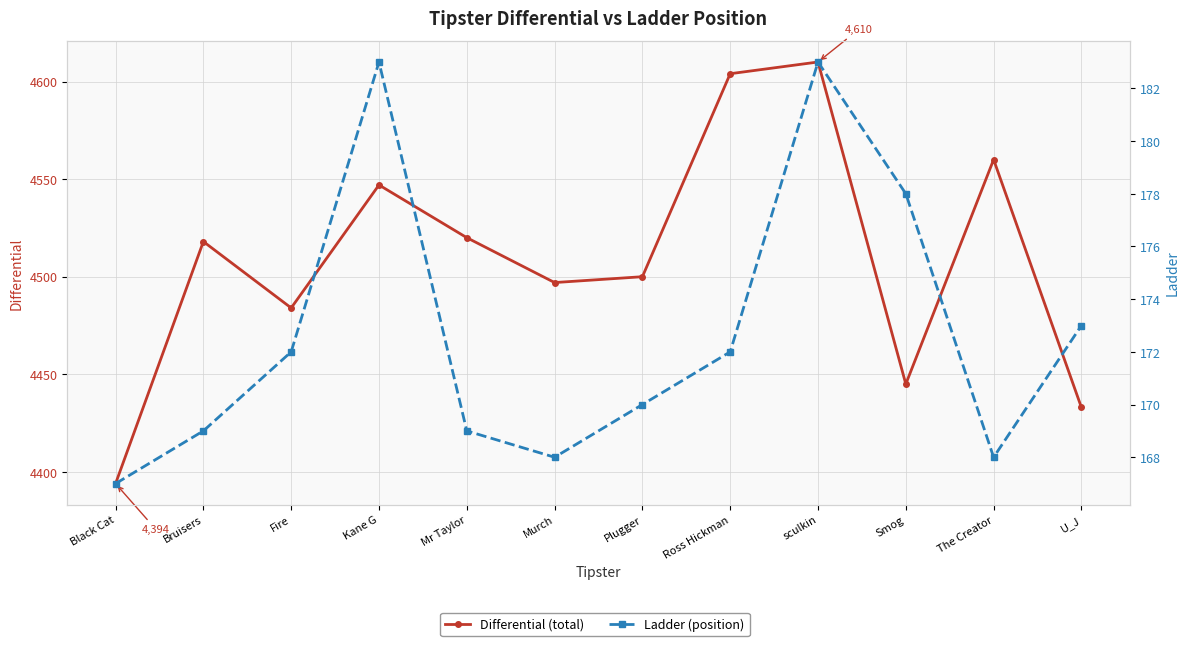

What is the average value of the Differential series?

4509